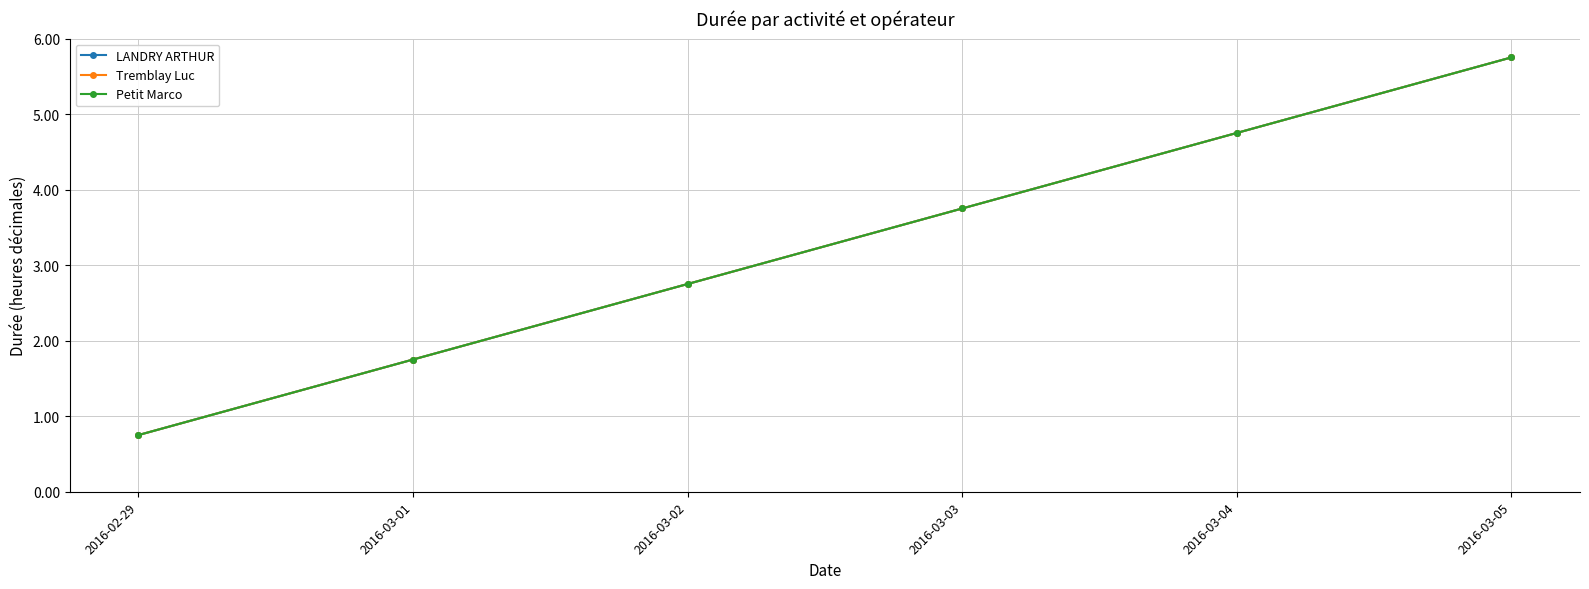

What is the greatest value displayed?

5.8